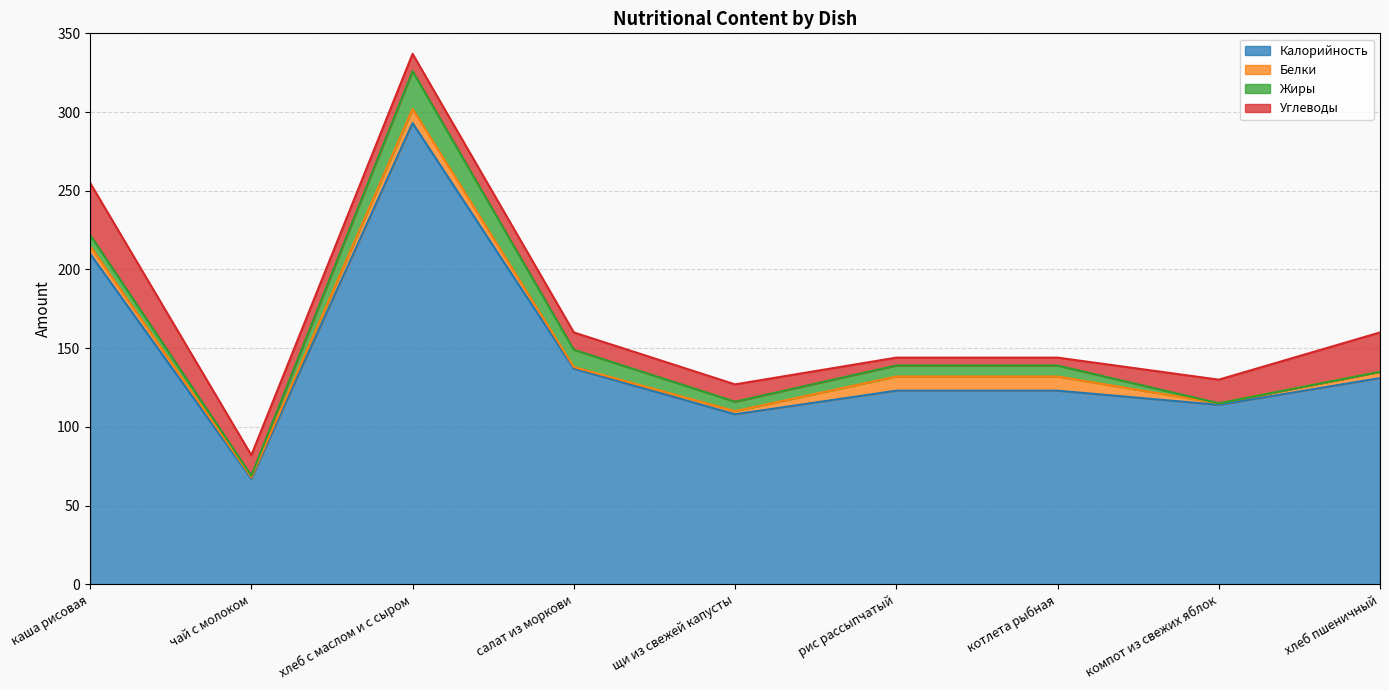

Rank the categories by Углеводы value from highest to lowest.

каша рисовая, хлеб пшеничный, компот из свежих яблок, чай с молоком, хлеб с маслом и с сыром, салат из моркови, щи из свежей капусты, рис рассыпчатый, котлета рыбная